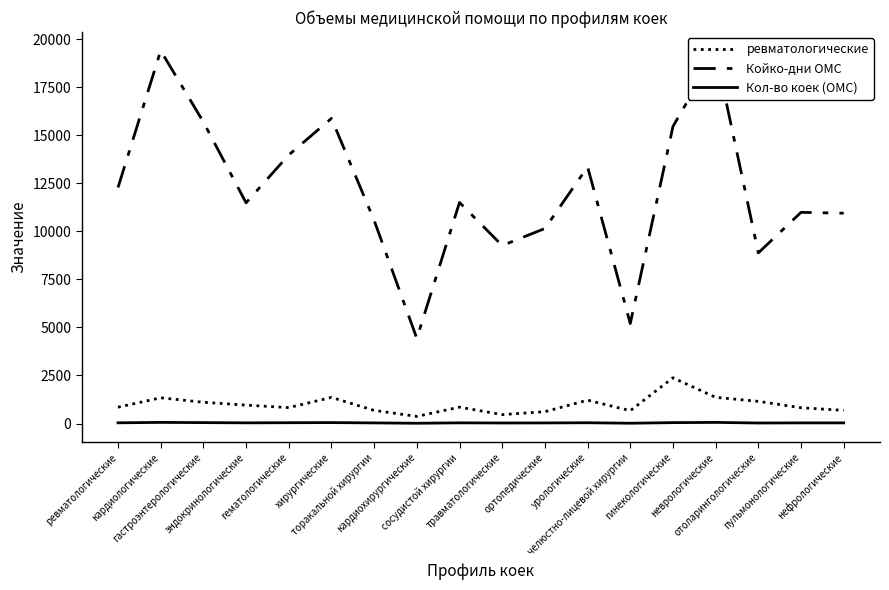

What is the minimum value for Койко-дни ОМС?

4428